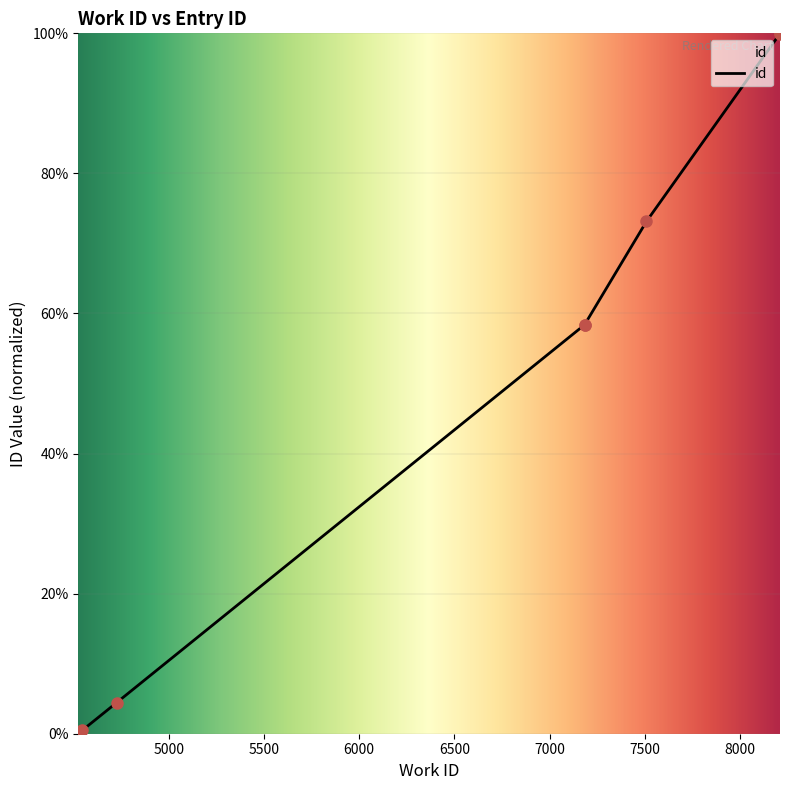

Between 7508 and 7183, which is larger?

7508